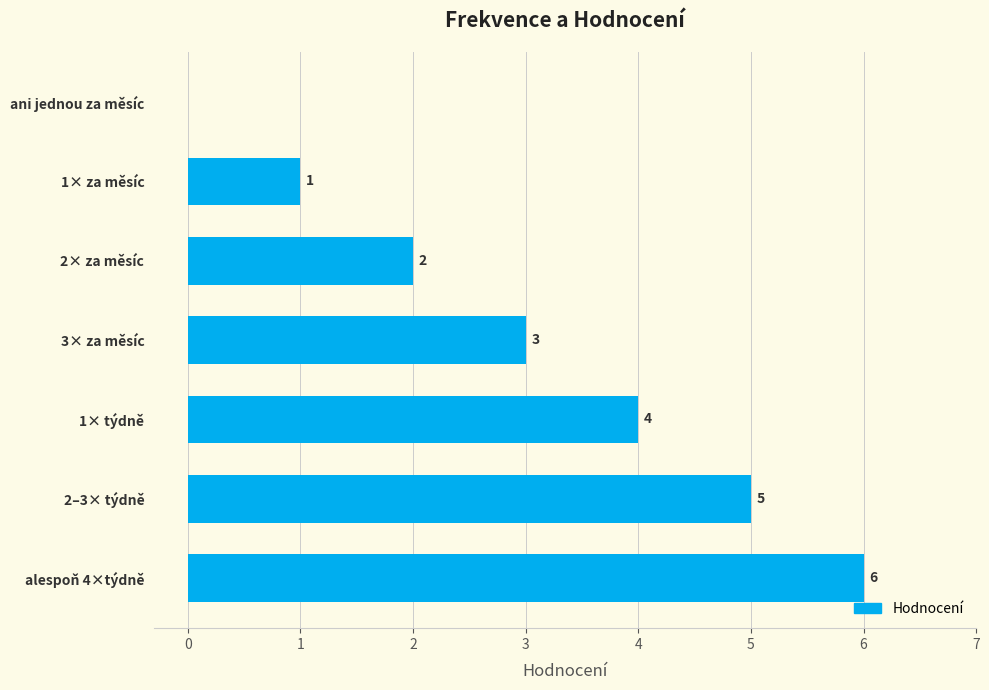

The value at 3× za měsíc is 3. True or false?

True